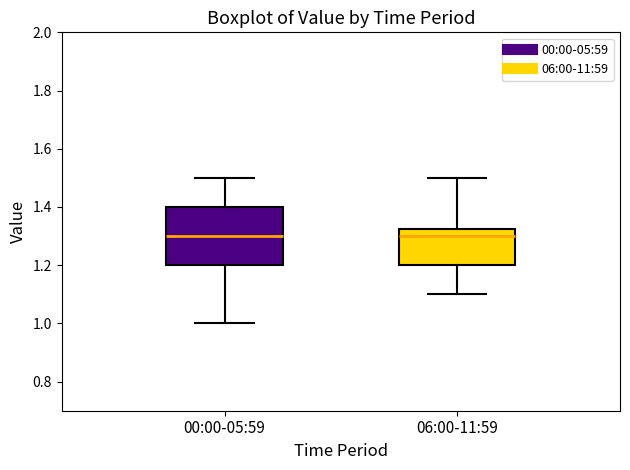

Reading left to right, read every box against the y-axis: the position of its median line, the range the box covers, and the ends of its whiskers. The values are not printed on the chart, so give them approximately, as read against the axis.

00:00-05:59: median 1.30, box 1.20 to 1.40, whiskers 1.00 to 1.50
06:00-11:59: median 1.30, box 1.20 to 1.32, whiskers 1.10 to 1.50